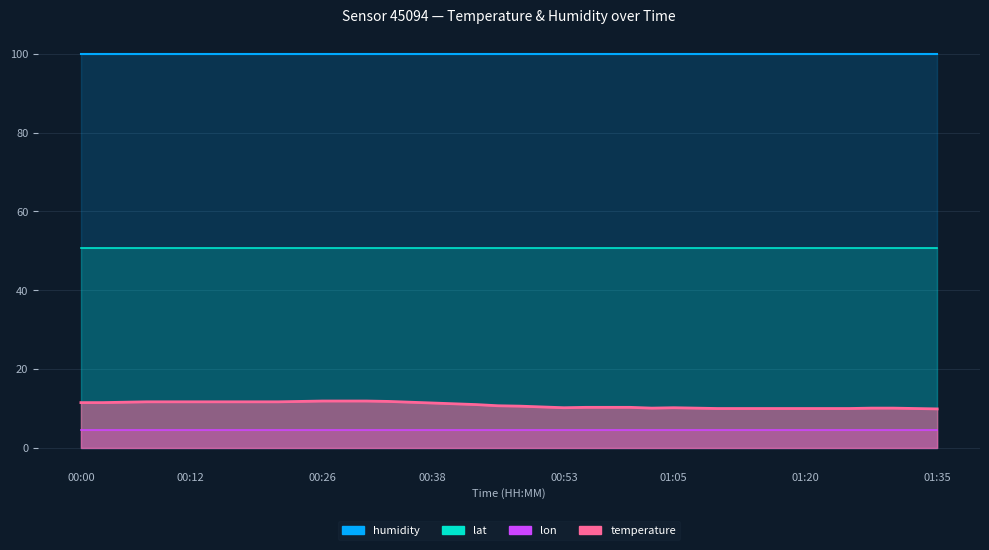

Count the number of data series in this chart.

4